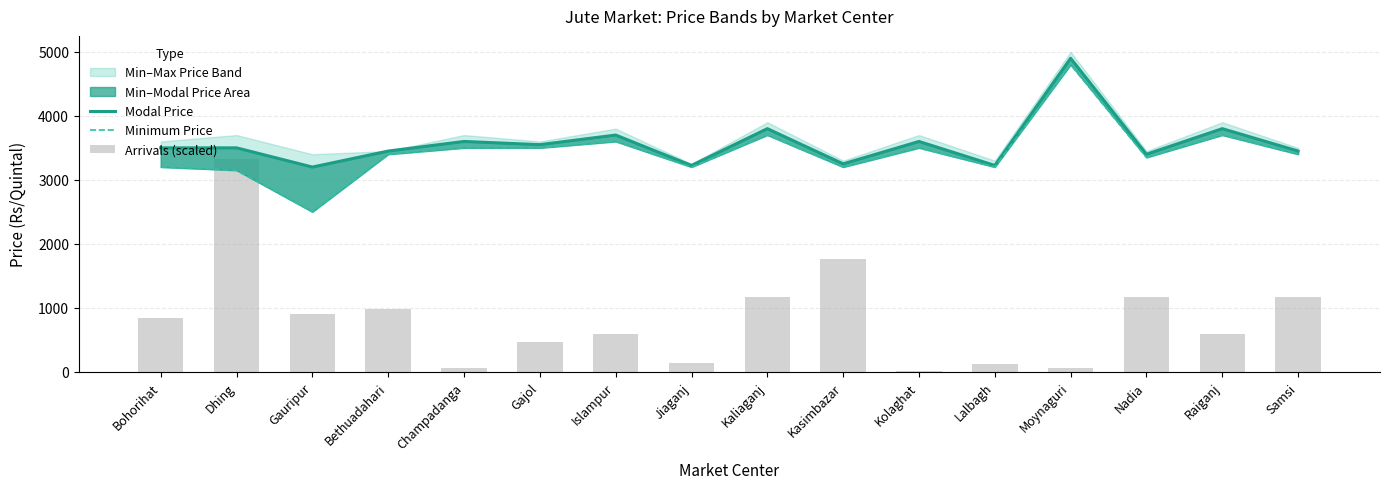

What is the smallest value displayed?

15.7